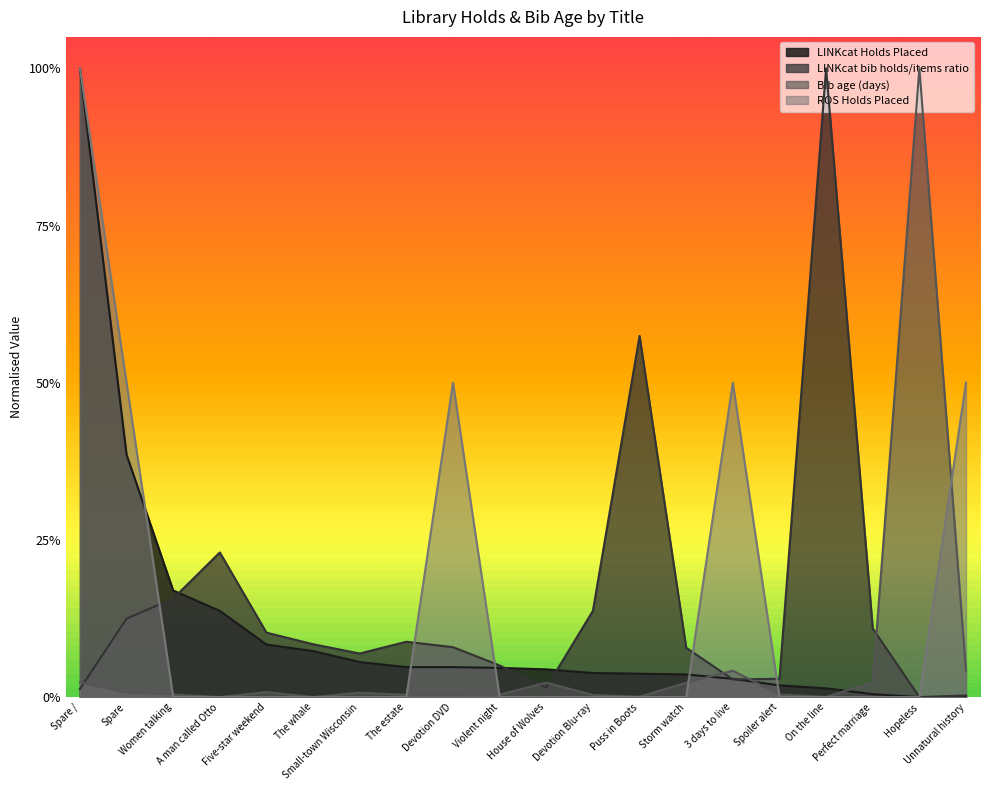

Rank the categories by Bib age (days) value from lowest to highest.

A man called Otto, The whale, On the line, Puss in Boots, Devotion DVD, Devotion Blu-ray, The estate, Women talking, Violent night, Spoiler alert, Spare, Small-town Wisconsin, Five-star weekend, House of Wolves, Storm watch, Spare /, Perfect marriage, 3 days to live, Unnatural history, Hopeless